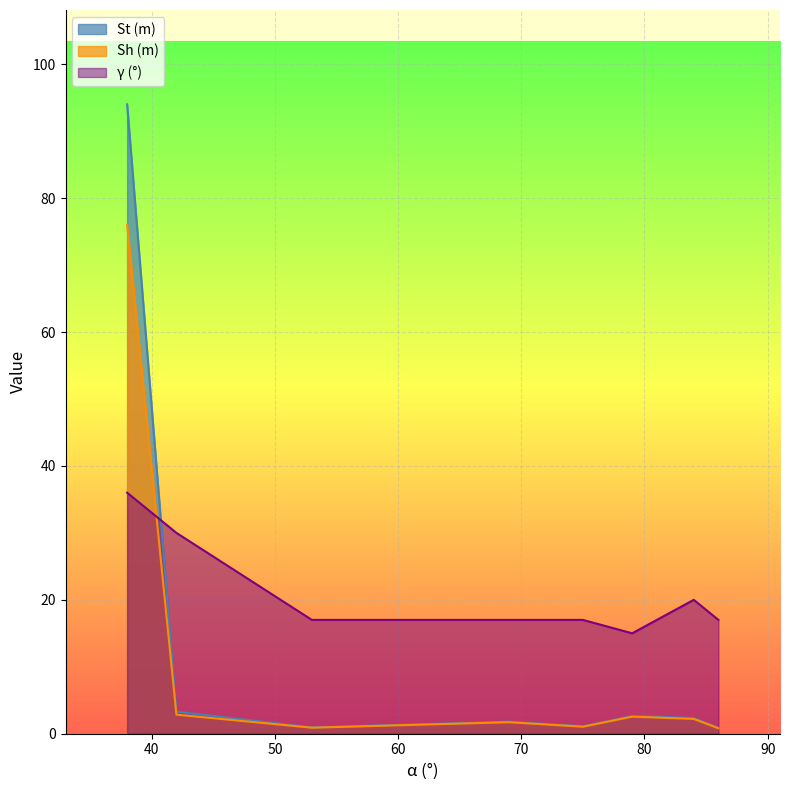

Where is the first local minimum for St (m)?

53